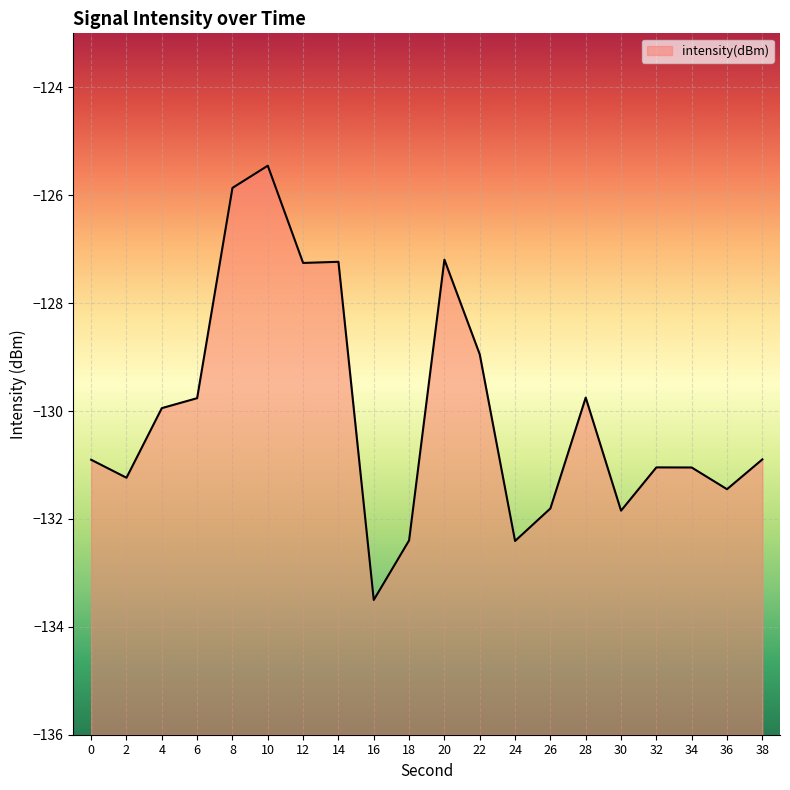

Which category has the highest value across all series?

10